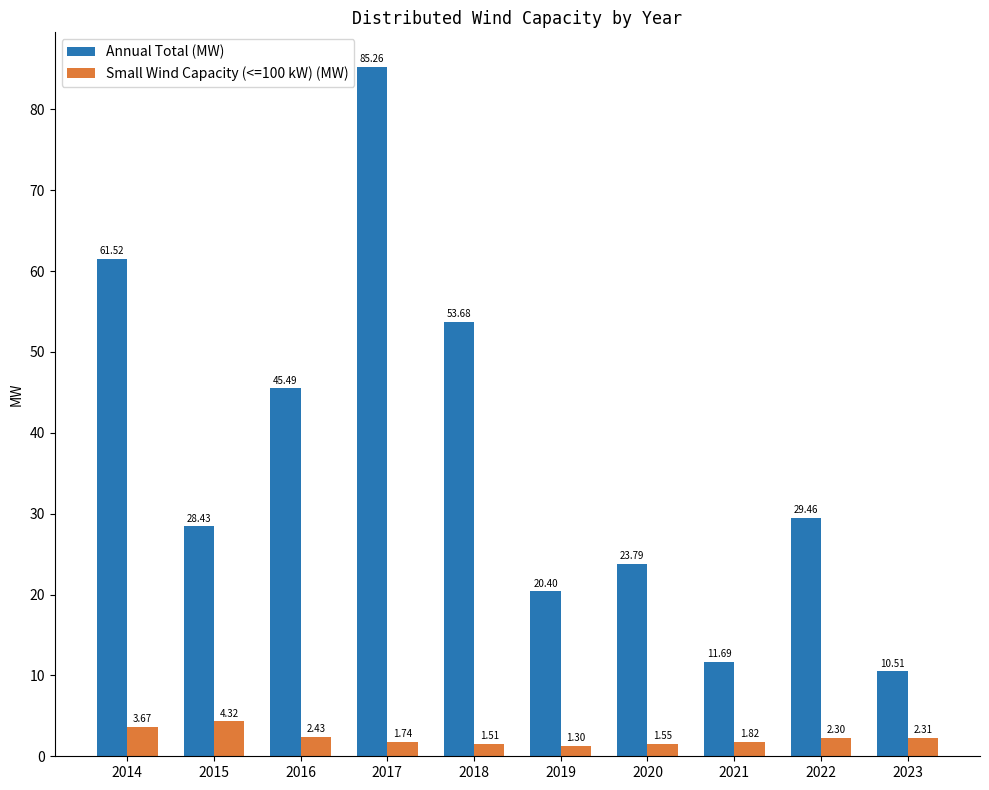

What is the value of the Annual Total (MW) bar at the 6th from the left?

20.4